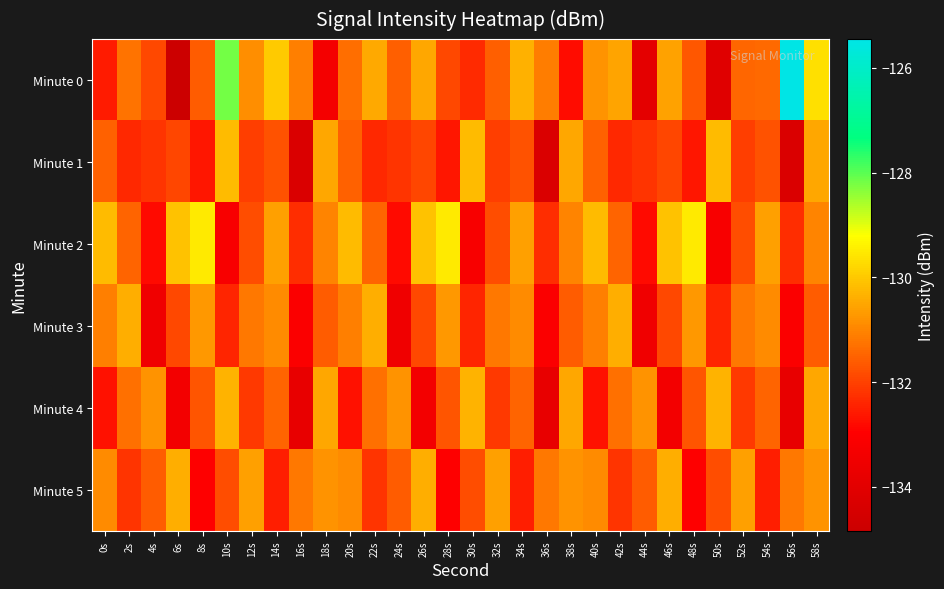

Which has a higher value, 56s or 18s?

56s